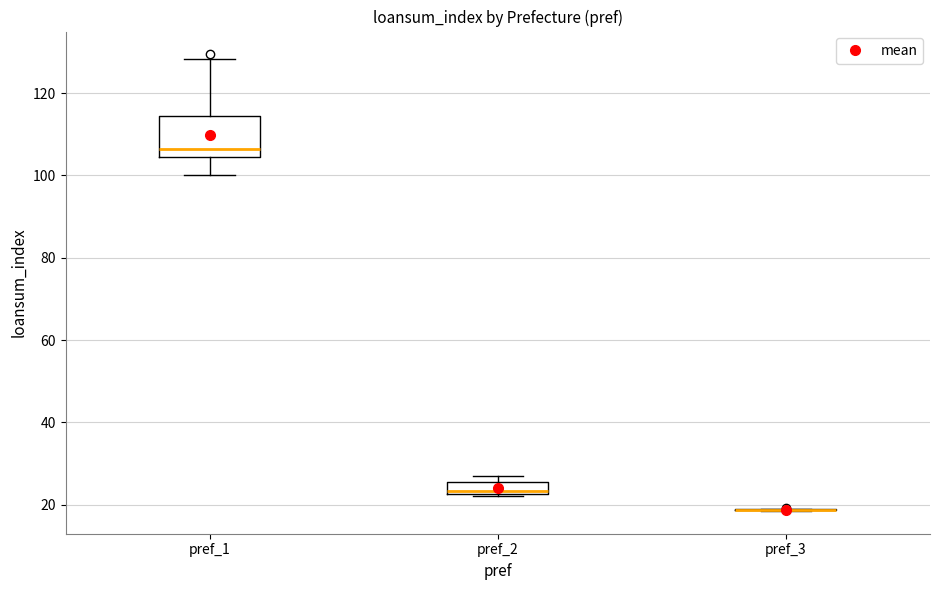

Comparing the boxes themselves (not the whiskers), which one is the tallest?

pref_1